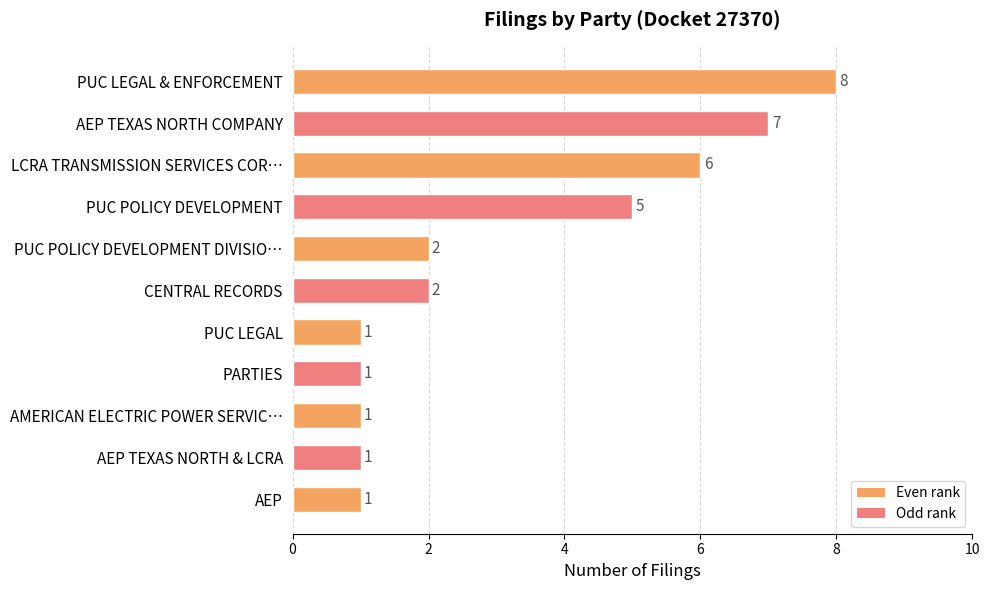

The value at CENTRAL RECORDS is 2. True or false?

True